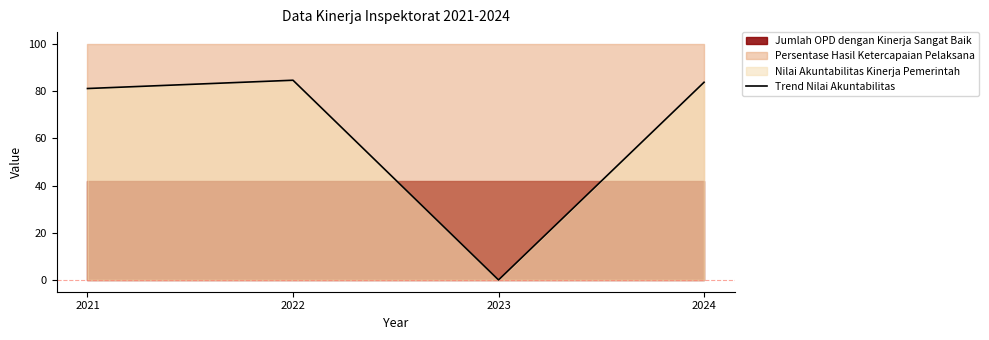

Where is the first local maximum?

2022